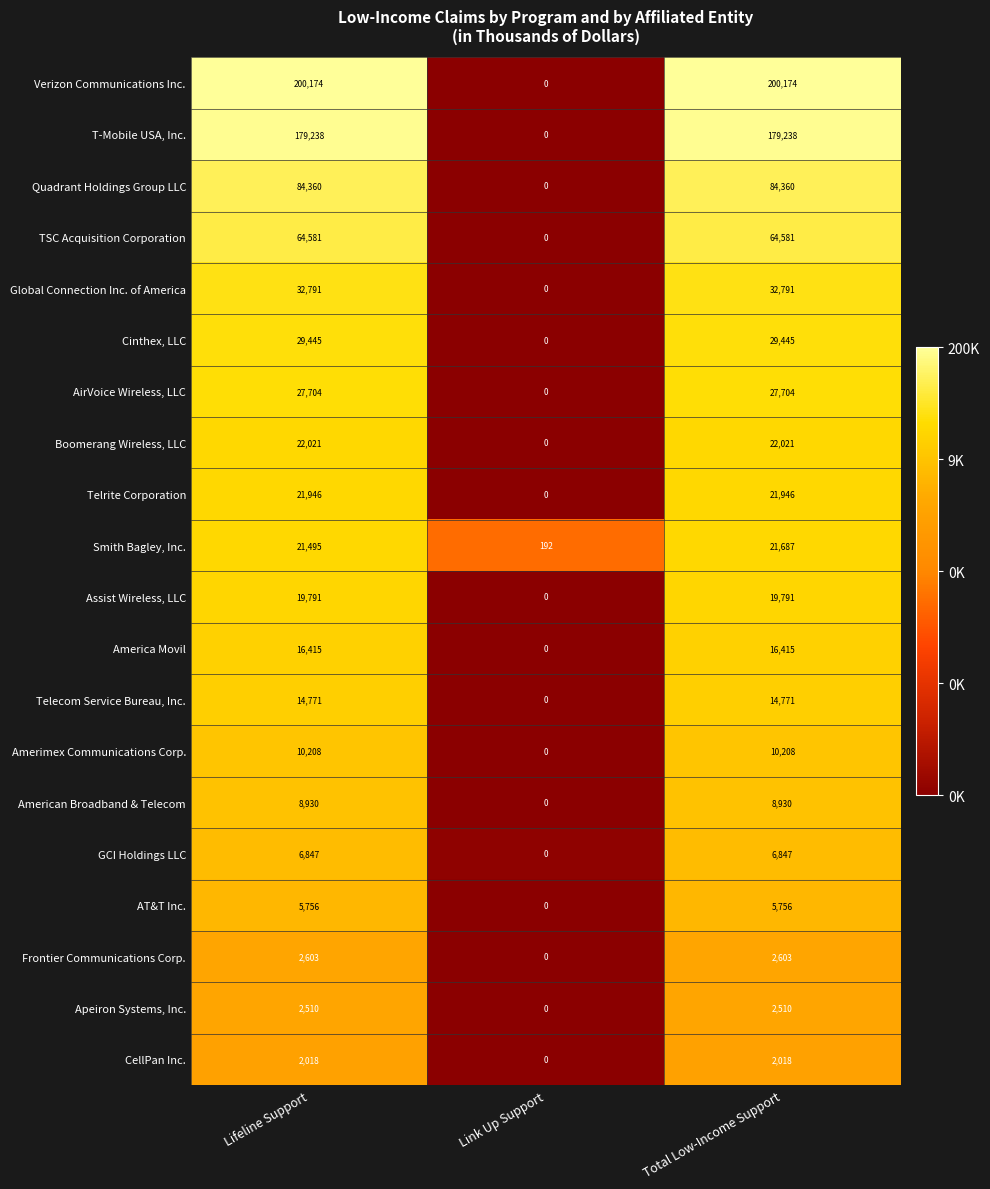

List the series in order of their peak value, highest first.

Verizon Communications Inc., T-Mobile USA, Inc., Quadrant Holdings Group LLC, TSC Acquisition Corporation, Global Connection Inc. of America, Cinthex, LLC, AirVoice Wireless, LLC, Boomerang Wireless, LLC, Telrite Corporation, Smith Bagley, Inc., Assist Wireless, LLC, America Movil, Telecom Service Bureau, Inc., Amerimex Communications Corp., American Broadband & Telecom, GCI Holdings LLC, AT&T Inc., Frontier Communications Corp., Apeiron Systems, Inc., CellPan Inc.